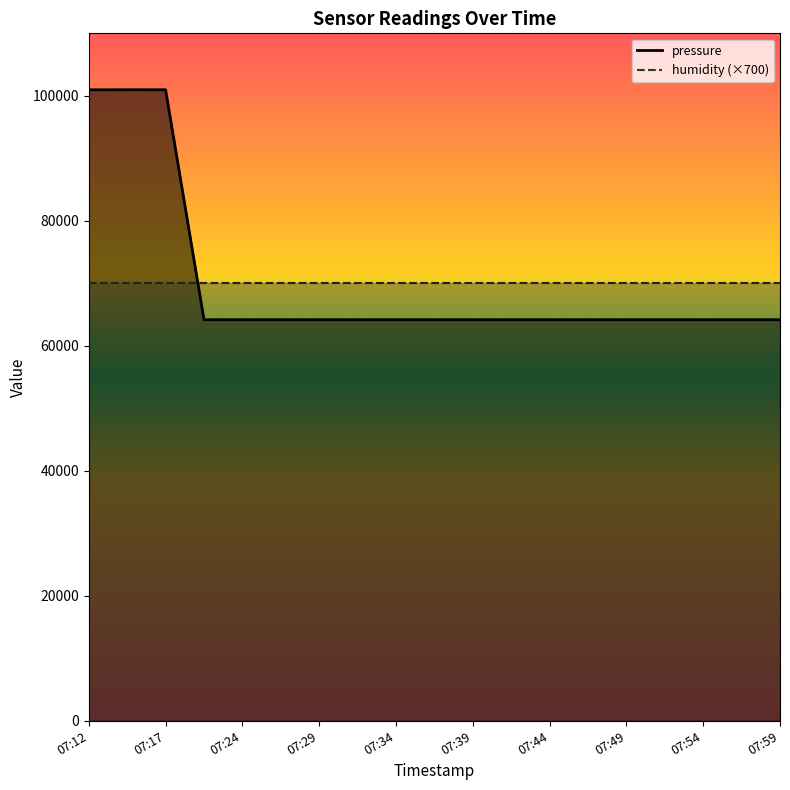

How many interior local peaks (higher than both neighbors) does the data have?

1